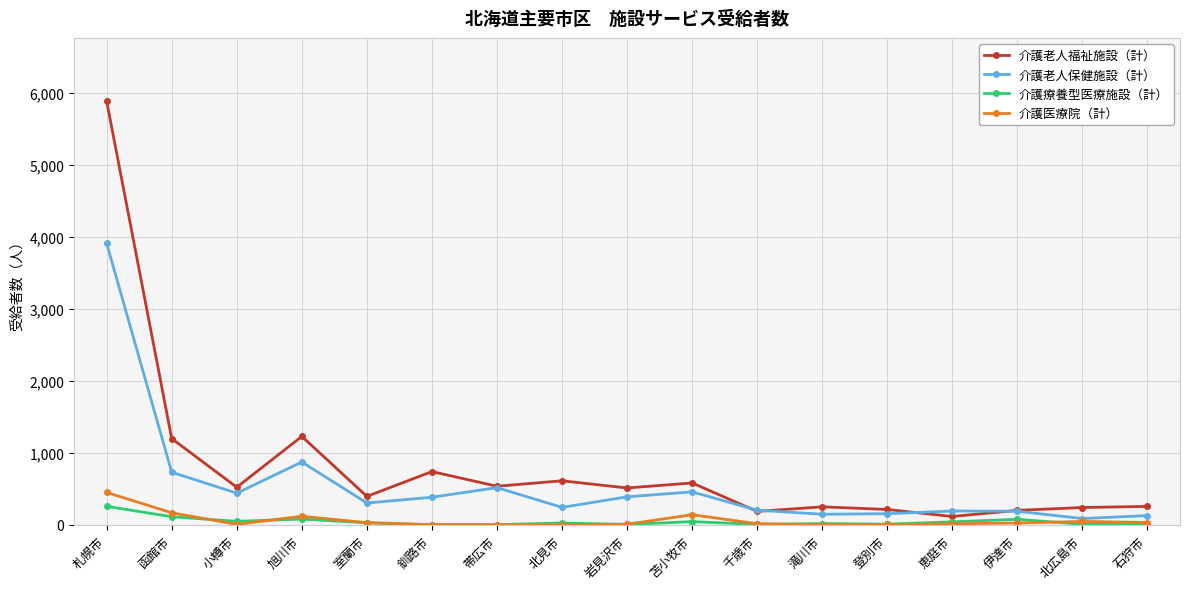

At which category does 介護老人保健施設（計） reach its first local peak?

旭川市